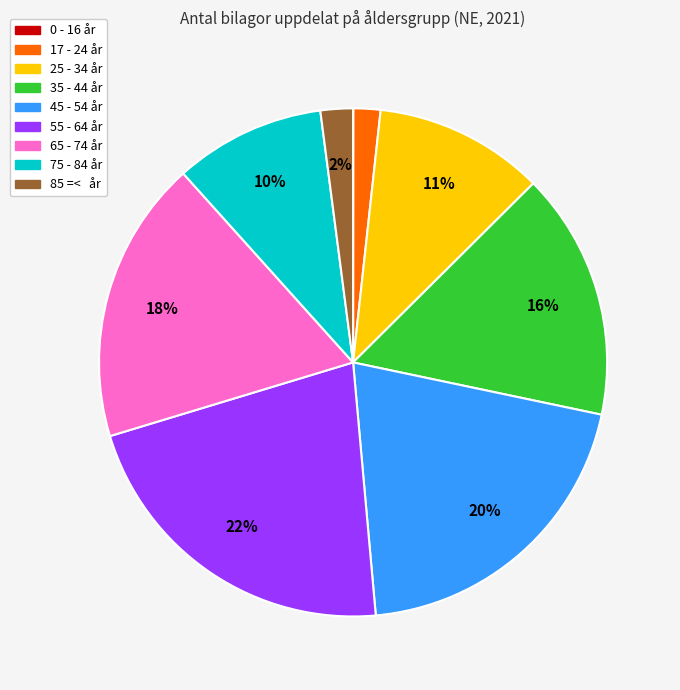

The 55 - 64 år slice represents 28% of the pie. True or false?

False